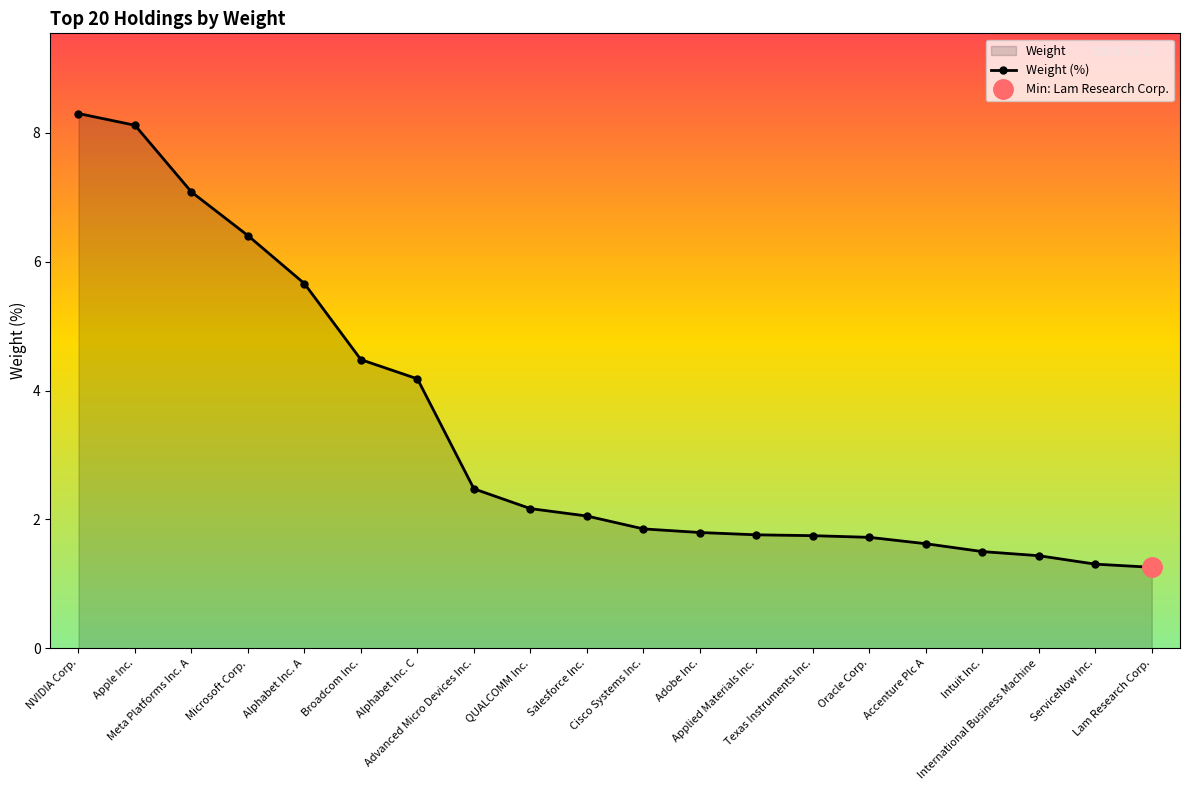

Reading left to right, list all the values displayed in this chart.

8.3	8.1	7.1	6.4	5.7	4.5	4.2	2.5	2.2	2.1	1.9	1.8	1.8	1.7	1.7	1.6	1.5	1.4	1.3	1.3